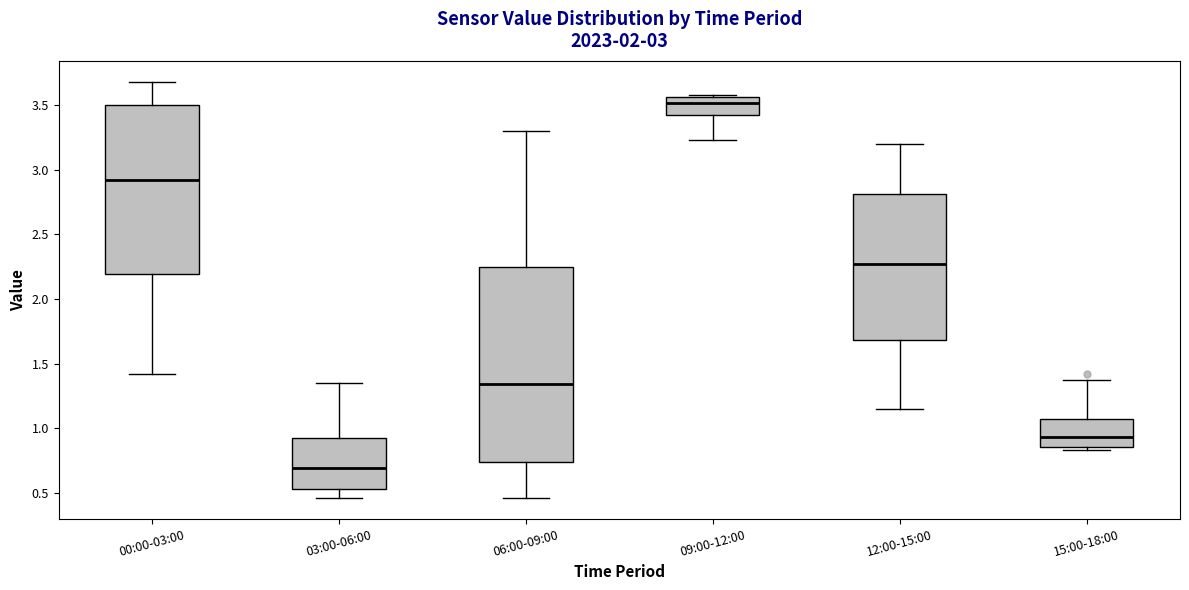

Which box has the lowest median line?

03:00-06:00